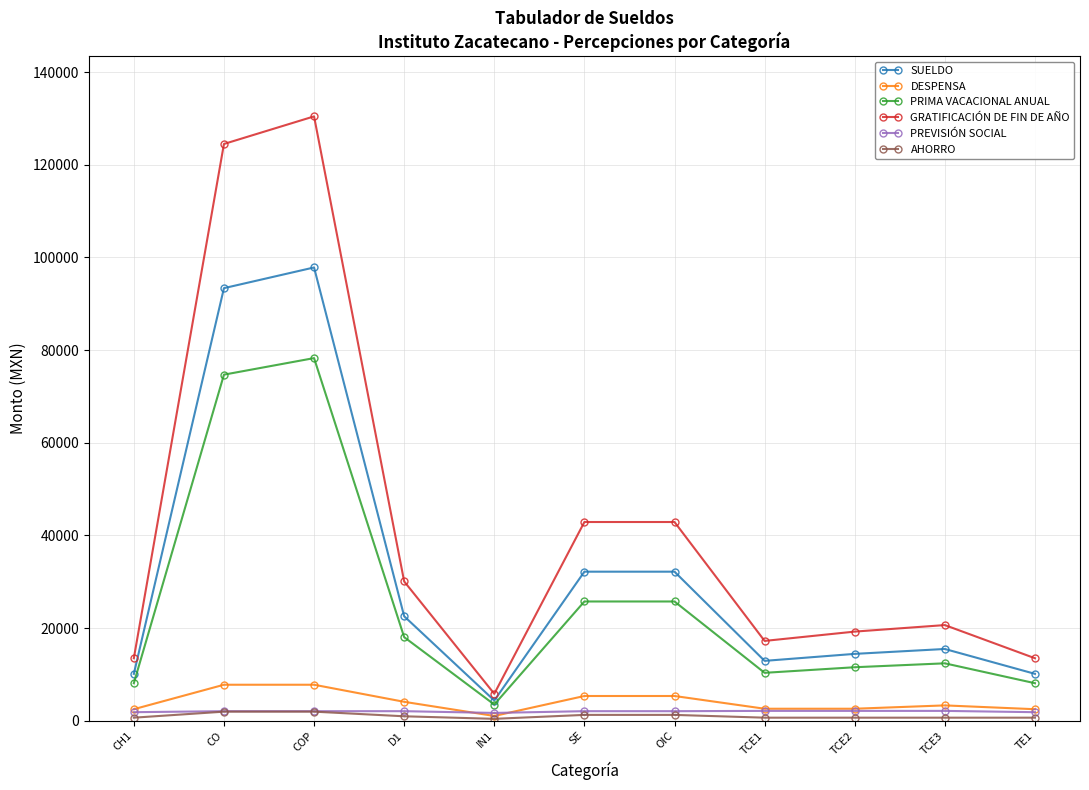

How many categories are shown in the chart?

11